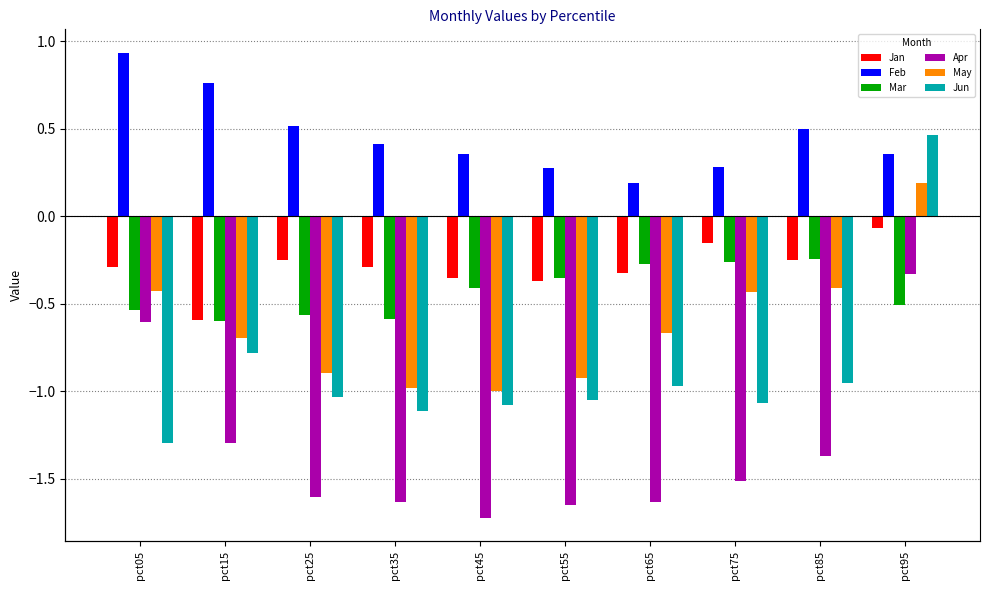

Which category has the highest value in the May series?

pct95